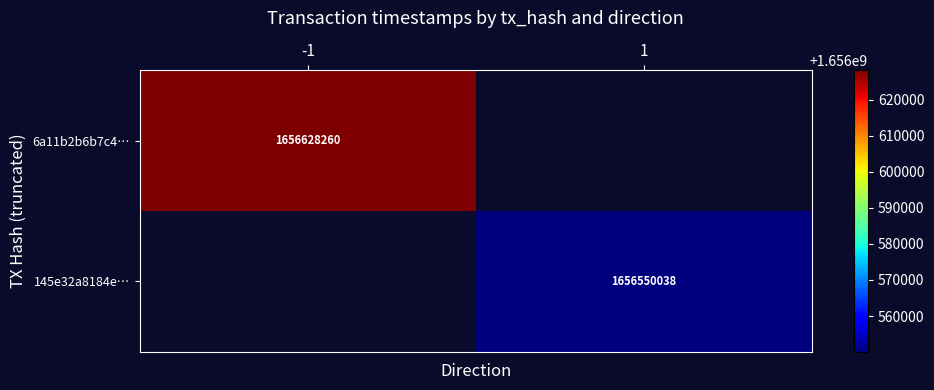

Is it true that 145e32a8184e… equals 649143507 at 1?

False